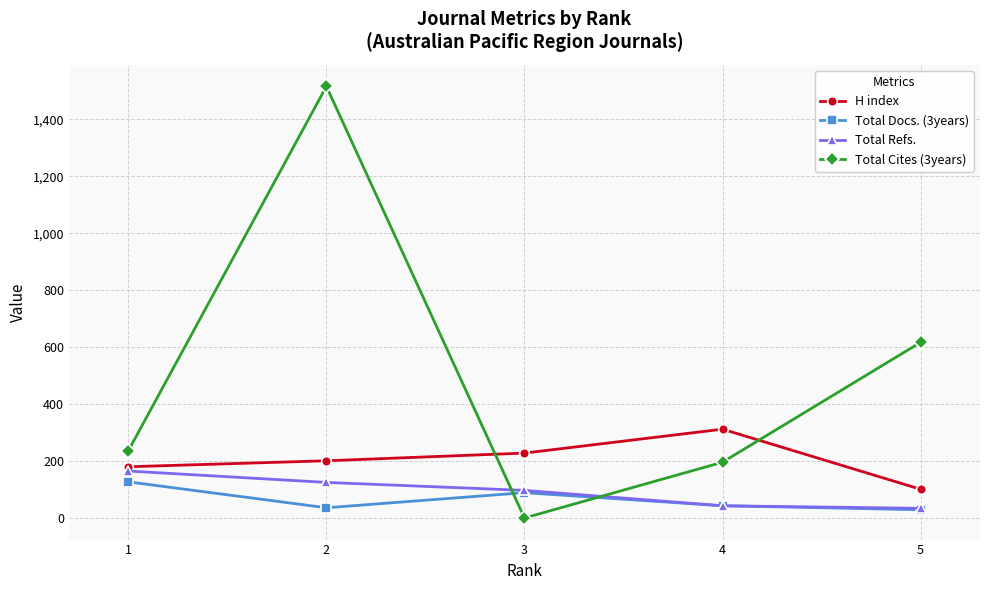

What is the difference between the maximum and minimum values in the Total Cites (3years) series?

1516